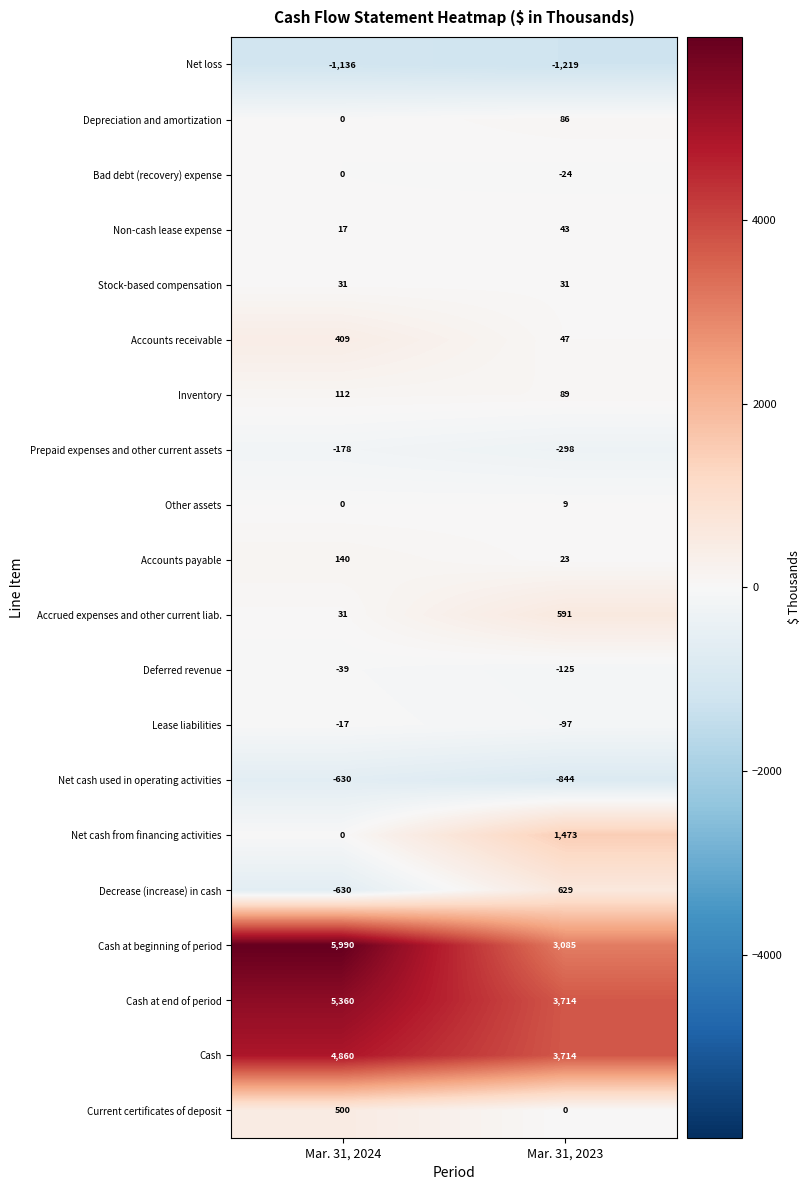

Which series has the widest spread of values?

Cash at beginning of period